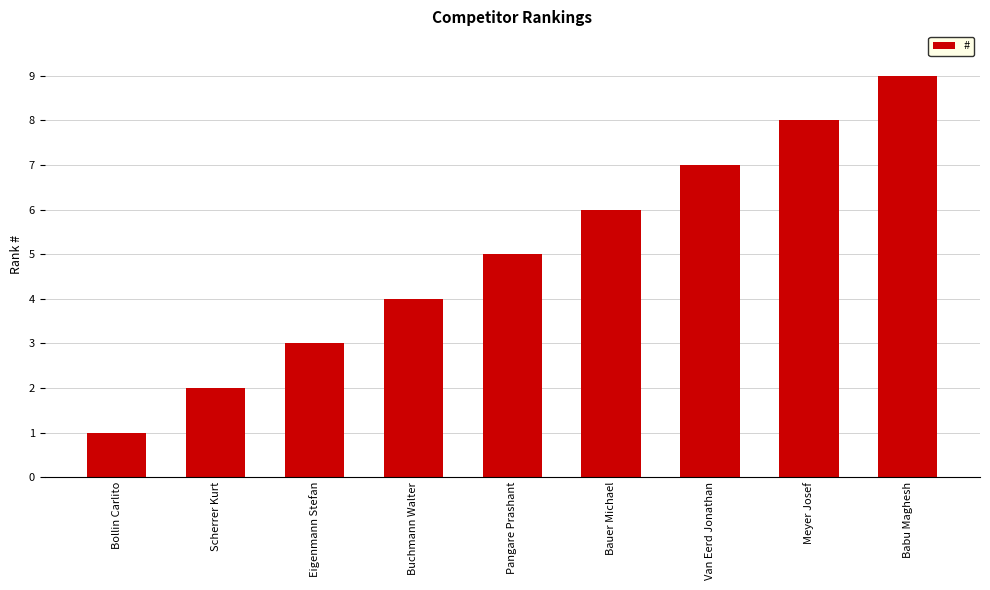

What is the difference between the maximum and second lowest values?

7